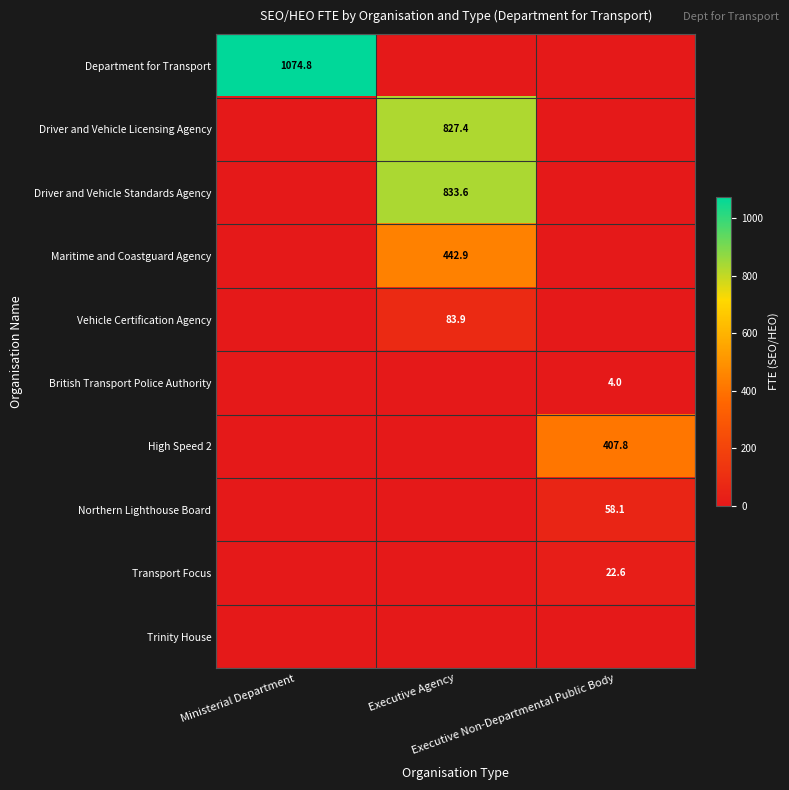

True or false: Transport Focus has a value of 13.4 at Ministerial Department.

False